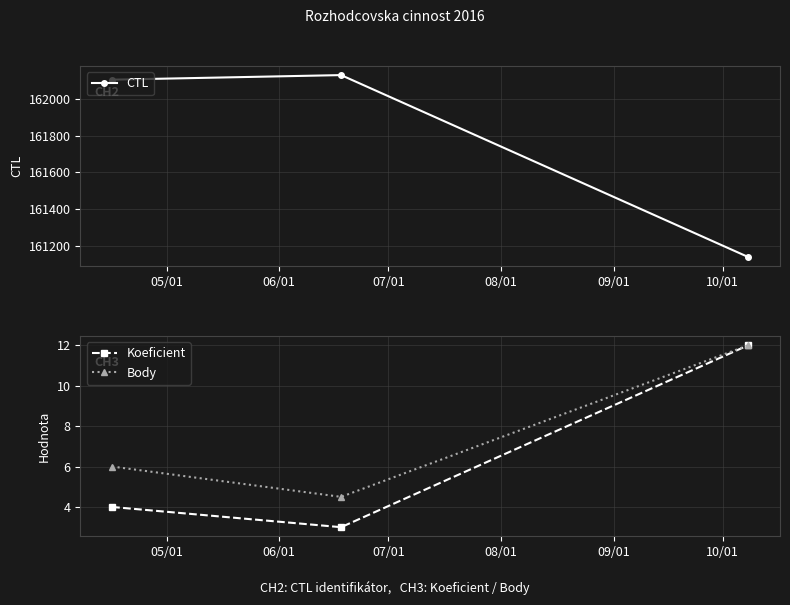

Rank the series by their maximum value, from lowest to highest.

Koeficient, Body, CTL